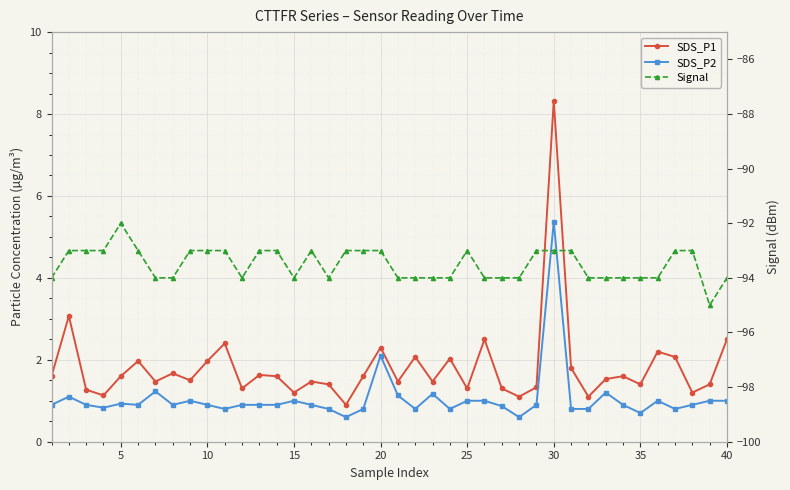

True or false: SDS_P2 and Signal intersect in this chart.

False